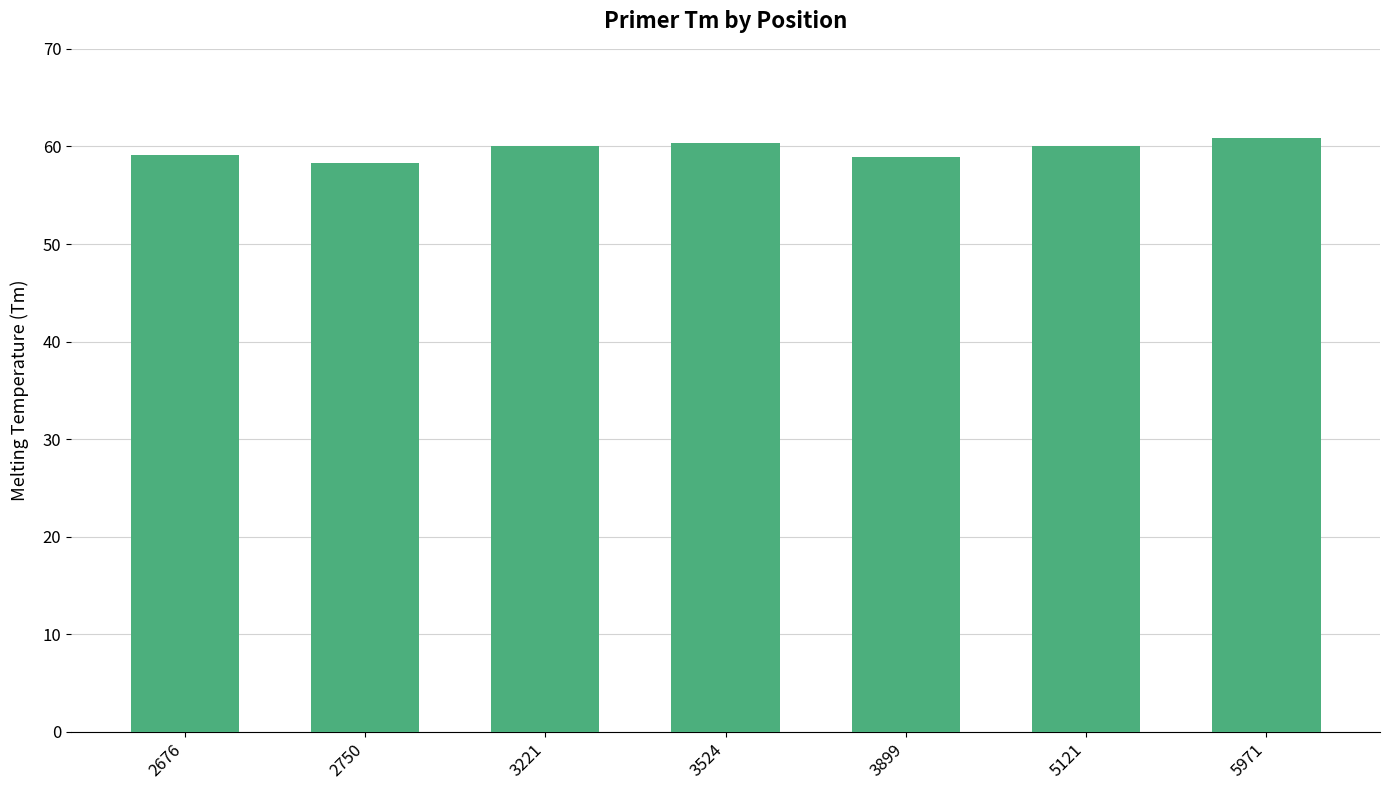

What is the average value?

59.7